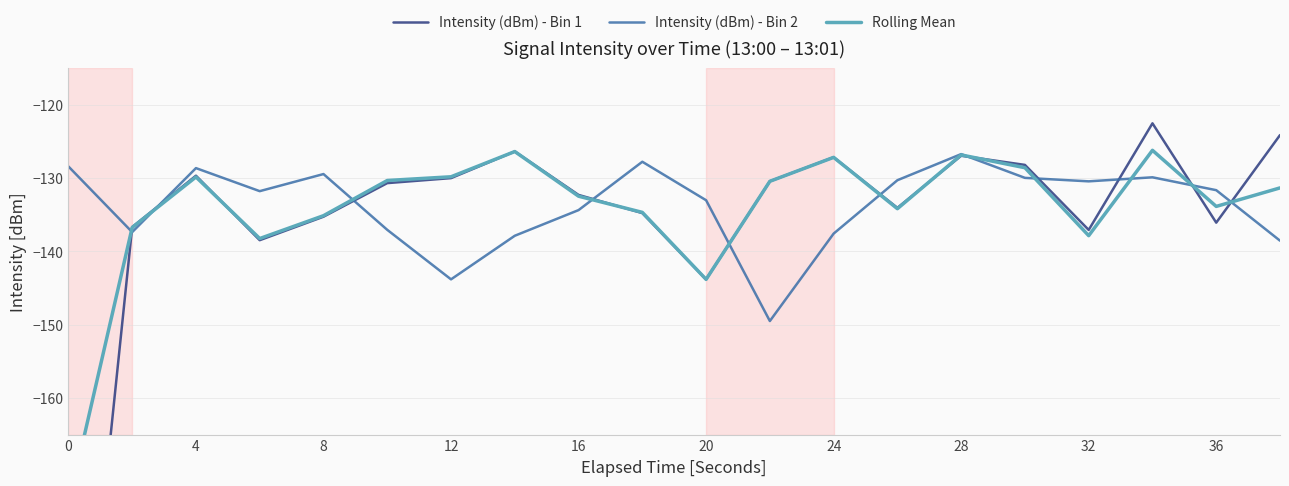

What is the difference between the maximum and minimum values in the Intensity (dBm) - Bin 2 series?

22.8